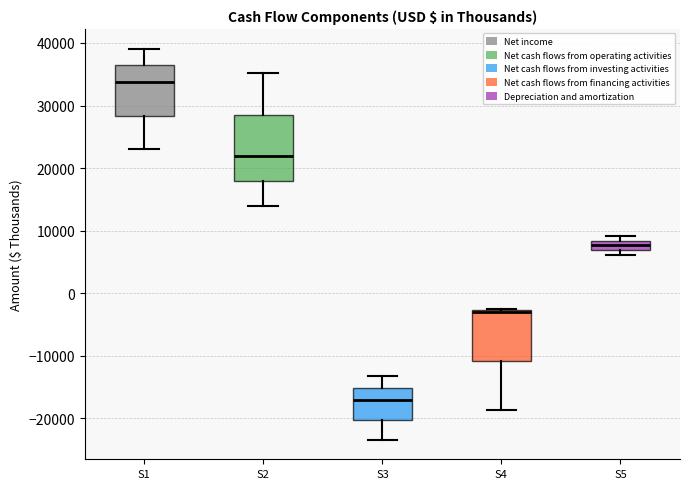

Where is the lower edge of the box for S5 on the y-axis? The values are not printed on the chart, so give them approximately, as read against the axis.

7000